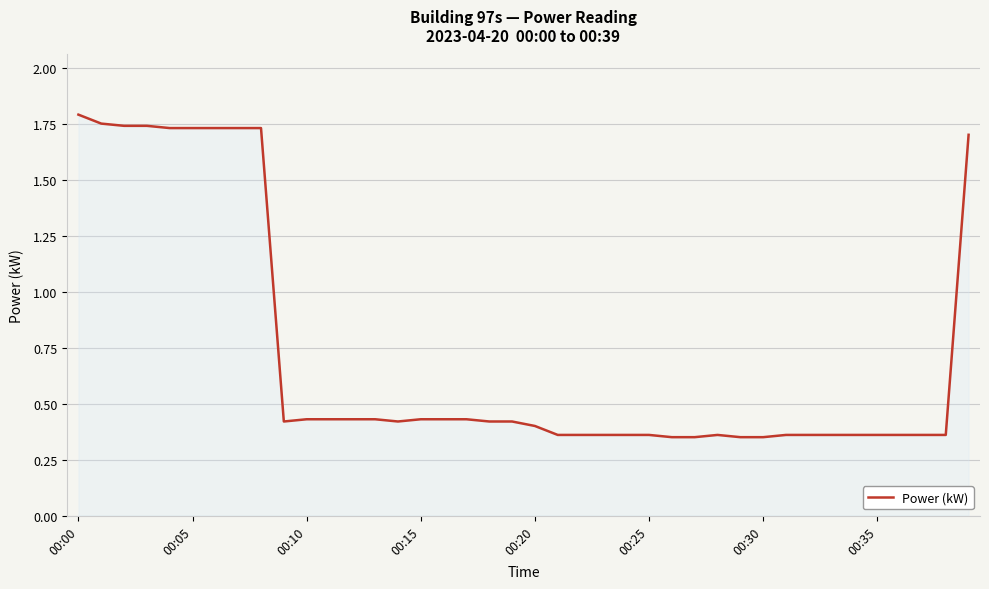

What is the difference between the maximum and minimum values?

1.4